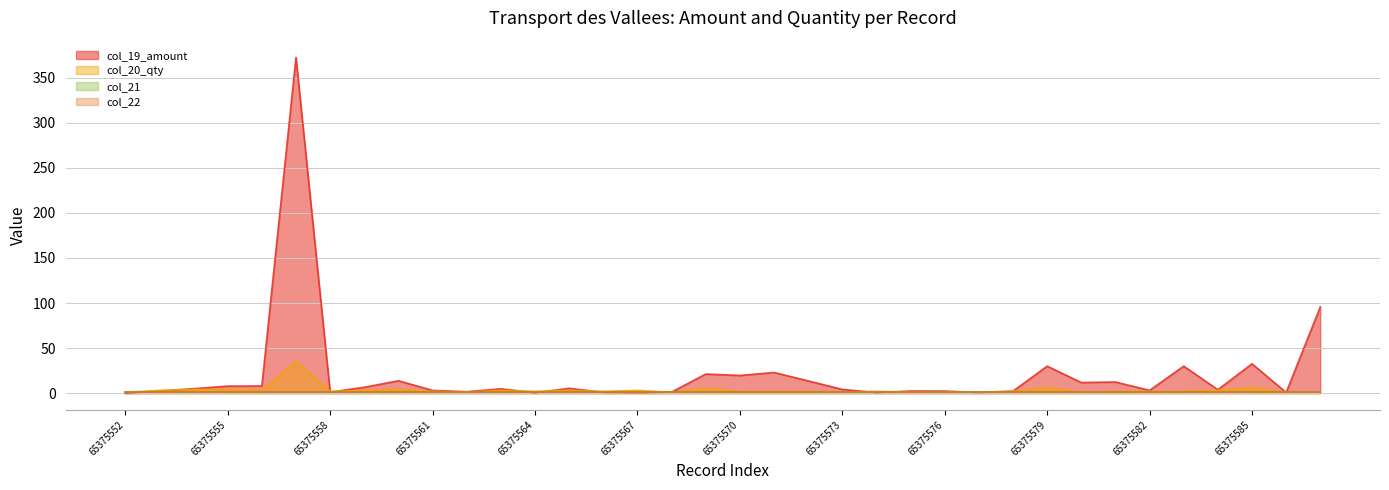

Does the chart display data point markers on the line(s)?

No